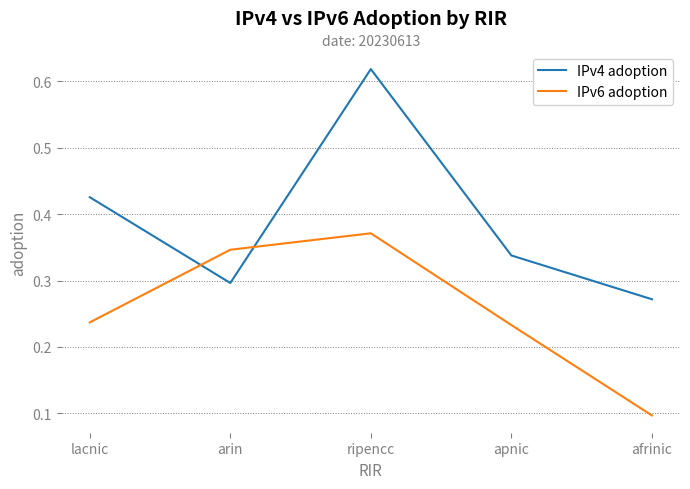

How many intersections are there between IPv4 adoption and IPv6 adoption?

2